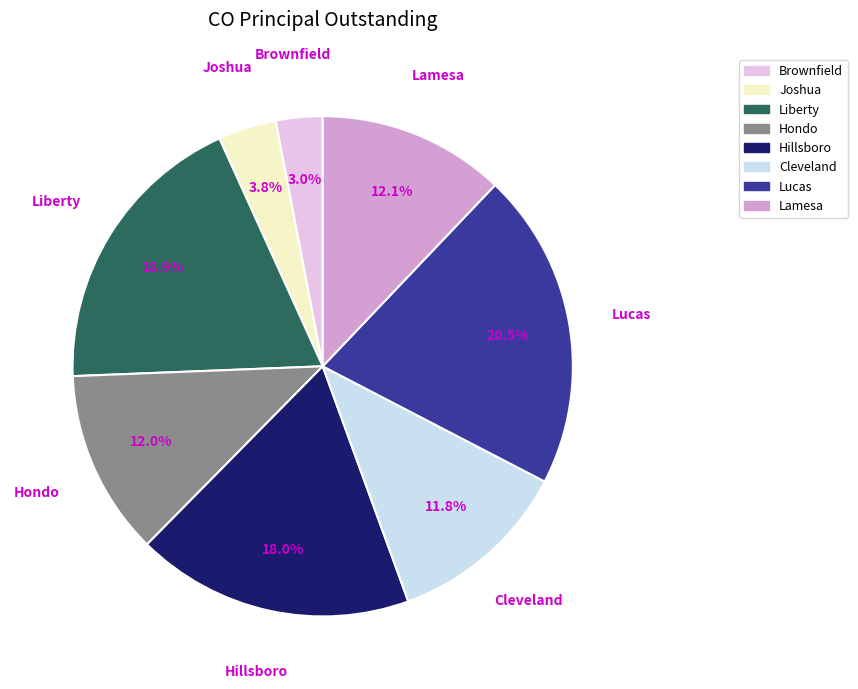

Is the sum of Hondo and Lucas greater than half?

No